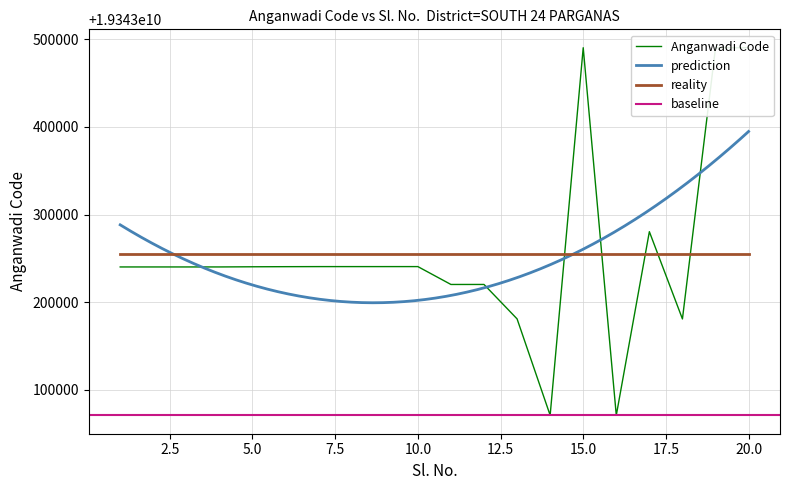

Reading left to right, what are all the values shown in this chart?

1=19343240107	2=19343240108	3=19343240109	4=19343240117	5=19343240302	6=19343240423	7=19343240501	8=19343240505	9=19343240506	10=19343240512	11=19343220101	12=19343220107	13=19343180805	14=19343070705	15=19343490509	16=19343070609	17=19343280405	18=19343180712	19=19343490507	20=19343490525